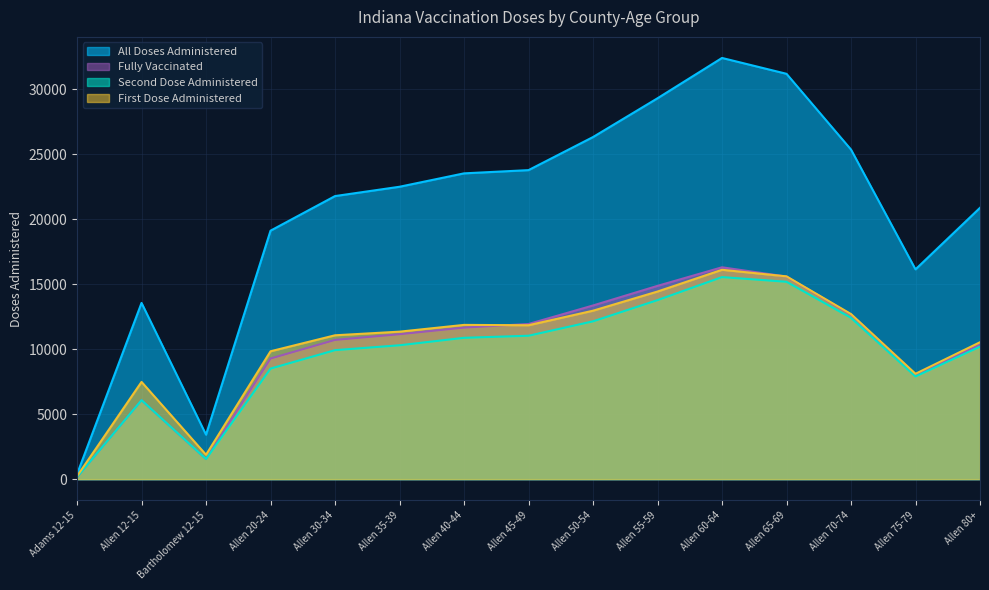

The value of fully_vaccinated at Bartholomew 12-15 is 1546. True or false?

True